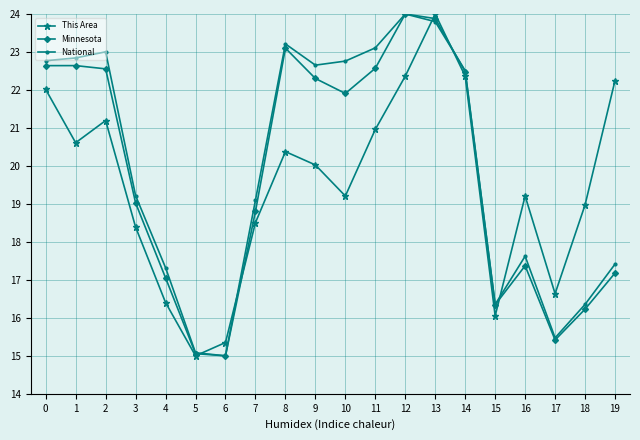

Reading left to right, list all the values displayed in this chart.

This Area: 22.0	20.6	21.2	18.4	16.4	15.0	15.4	18.5	20.4	20.0	19.2	21.0	22.4	24.0	22.4	16.1	19.2	16.6	19.0	22.2
Minnesota: 22.6	22.6	22.6	19.0	17.1	15.1	15.0	18.8	23.1	22.3	21.9	22.6	24.0	23.9	22.5	16.3	17.4	15.4	16.2	17.2
National: 22.8	22.8	23.0	19.2	17.3	15.1	15.0	19.1	23.2	22.7	22.8	23.1	24.0	23.8	22.5	16.4	17.6	15.5	16.4	17.4